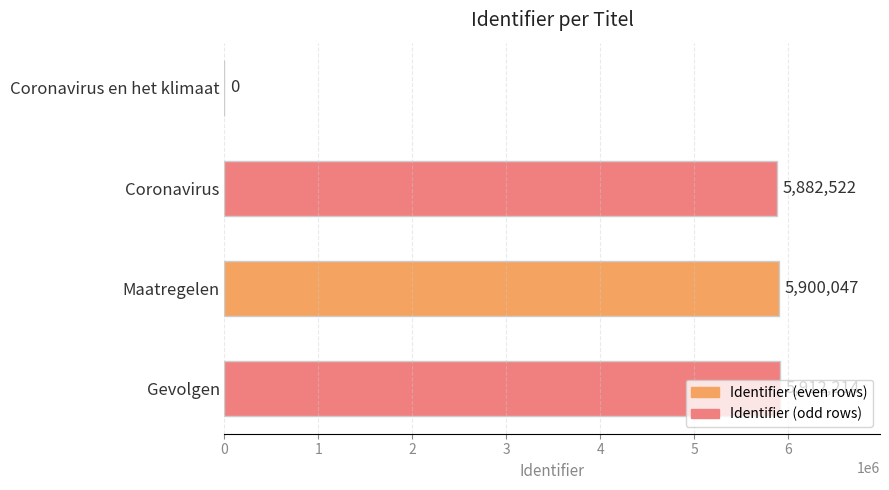

Which category has the highest value across all series?

Gevolgen